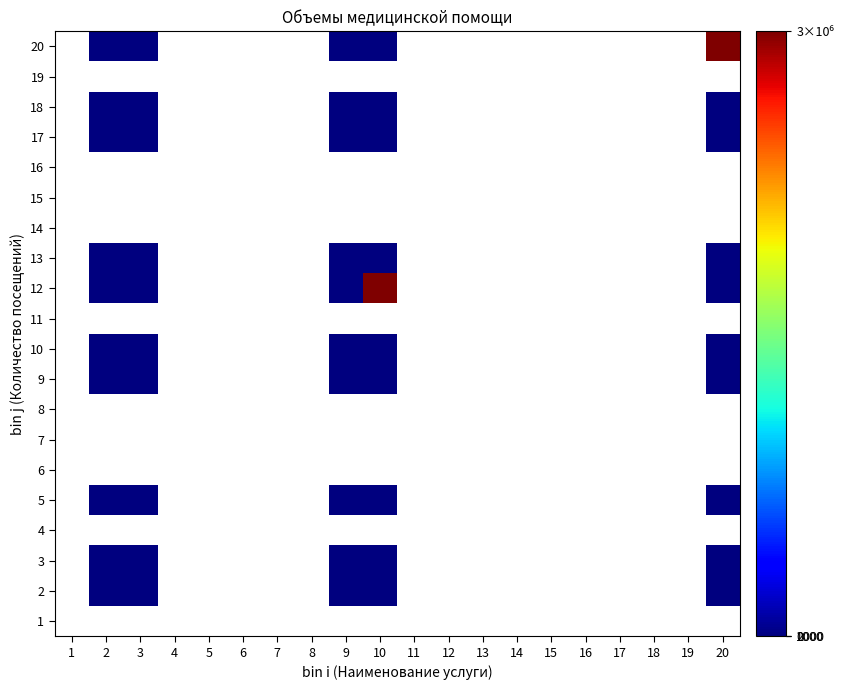

Which series has the largest range (max minus min)?

20